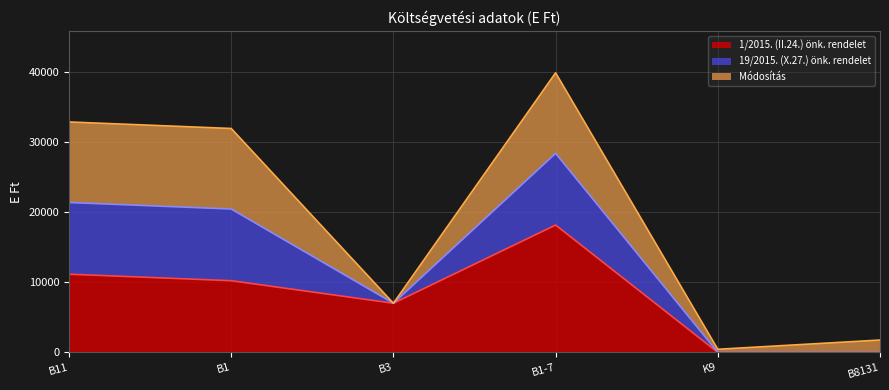

Which label corresponds to the largest value in the chart?

B1-7